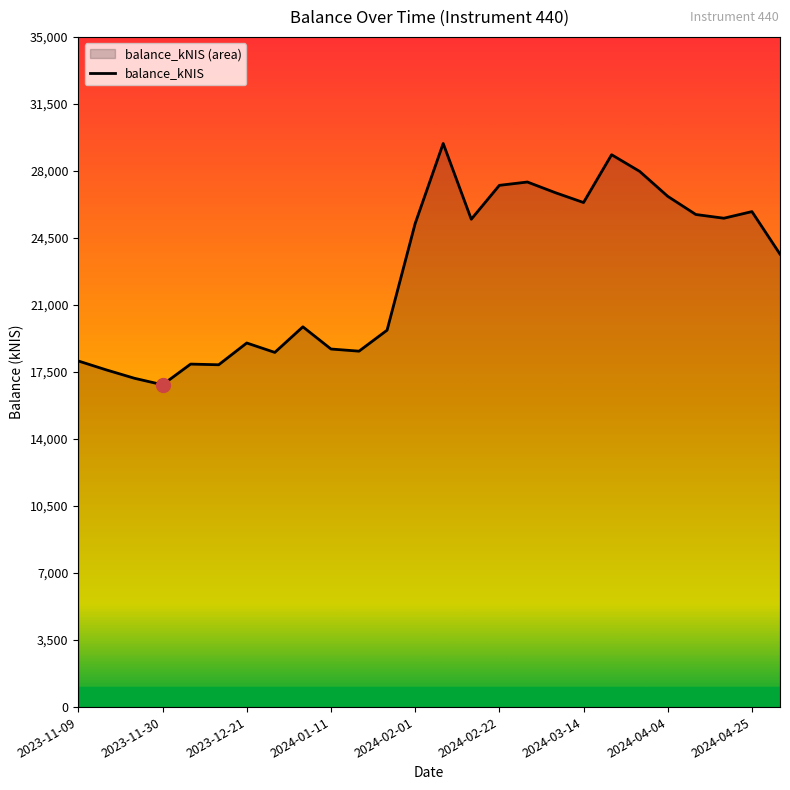

The value at 2024-02-22 is 47165.6. True or false?

False